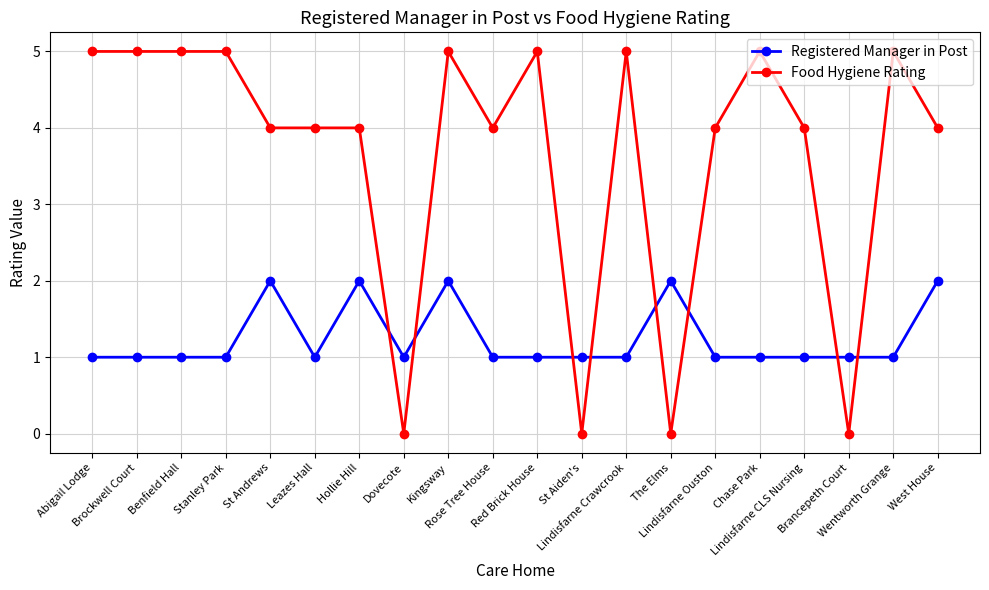

At Benfield Hall, list the series in order from largest to smallest.

Food Hygiene Rating, Registered Manager in Post